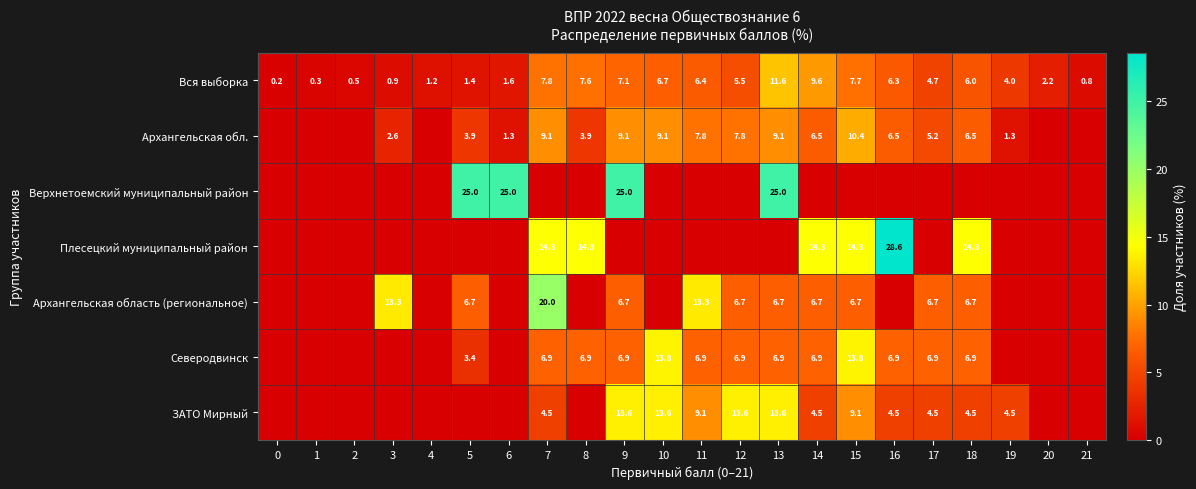

What is the difference between the Архангельская область (региональное) values at 17 and 11?

6.6